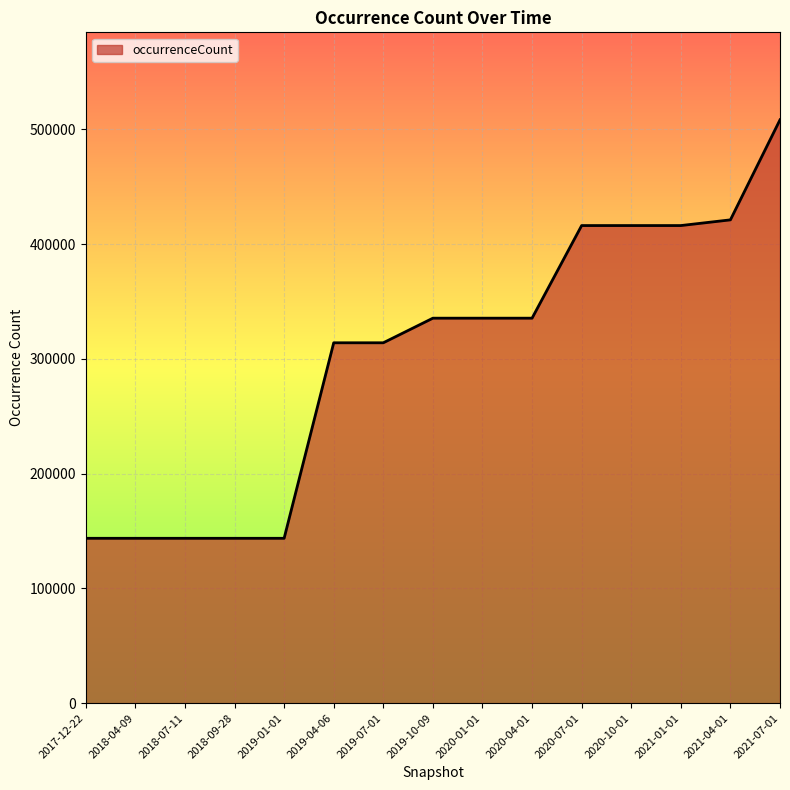

Does the chart display data point markers on the line(s)?

No